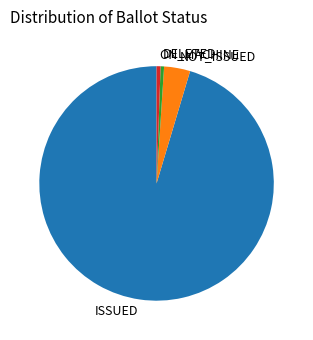

The ON_MACHINE slice represents 1% of the pie. True or false?

True